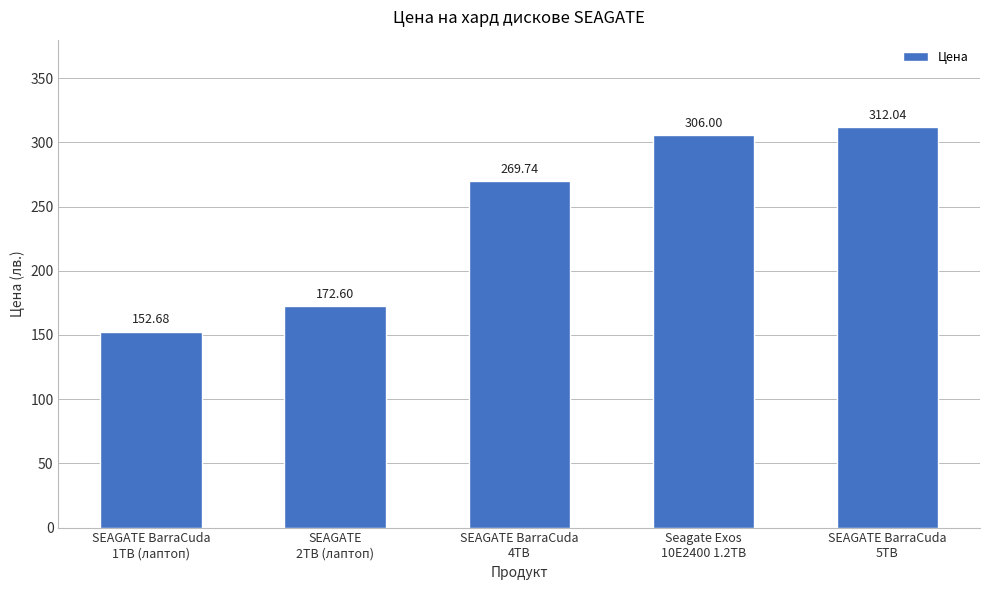

Reading left to right, extract all data points from this chart.

SEAGATE BarraCuda
1TB (лаптоп)=152.7	SEAGATE
2TB (лаптоп)=172.6	SEAGATE BarraCuda
4TB=269.7	Seagate Exos
10E2400 1.2TB=306.0	SEAGATE BarraCuda
5TB=312.0